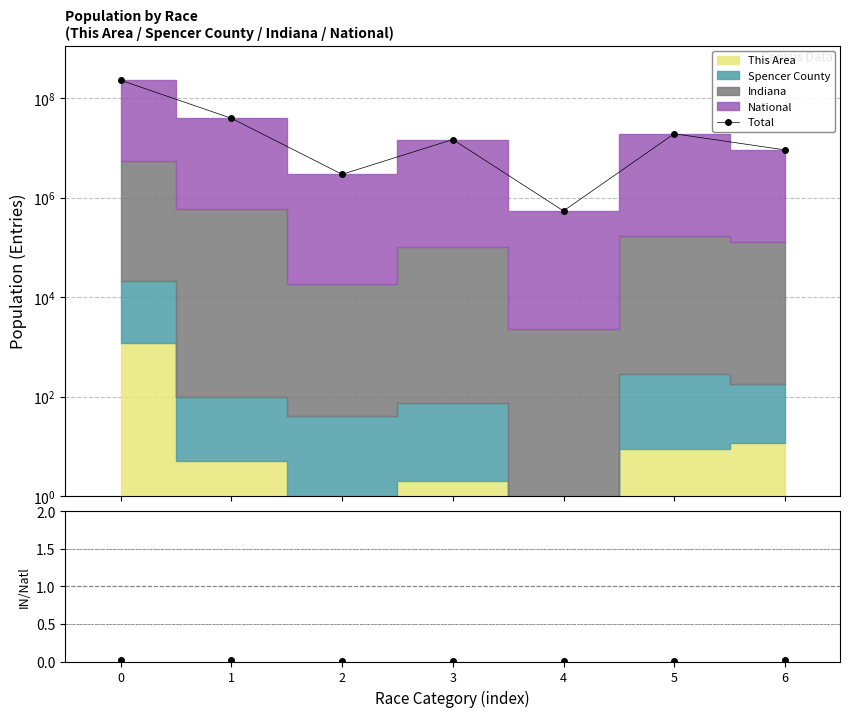

How many Indiana/National values are between 0 and 1?

7